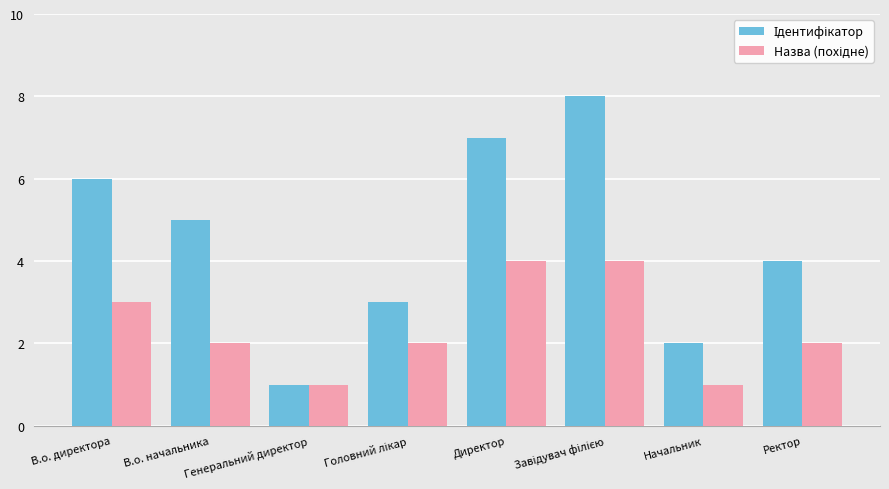

What is the greatest value displayed?

8